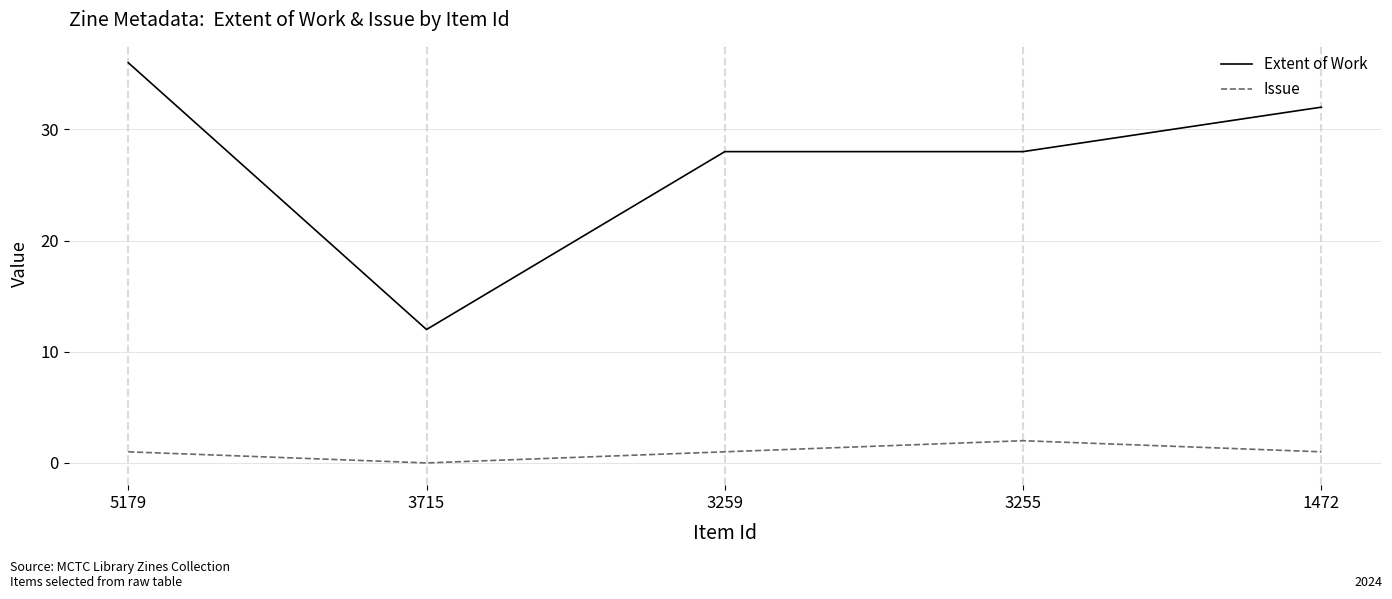

True or false: Extent of Work and Issue cross at least once.

False